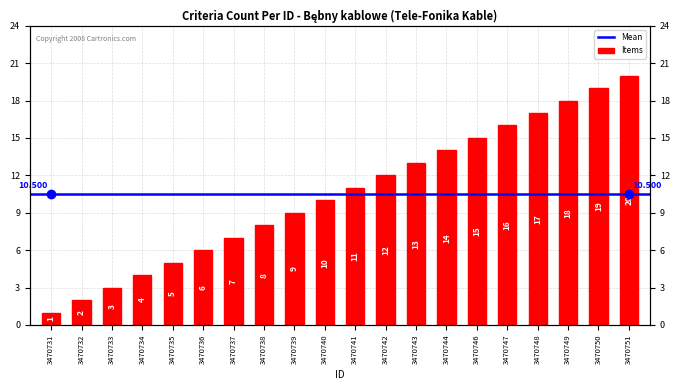

Approximately how many times larger is the value at 3470748 compared to 3470734?

4.2